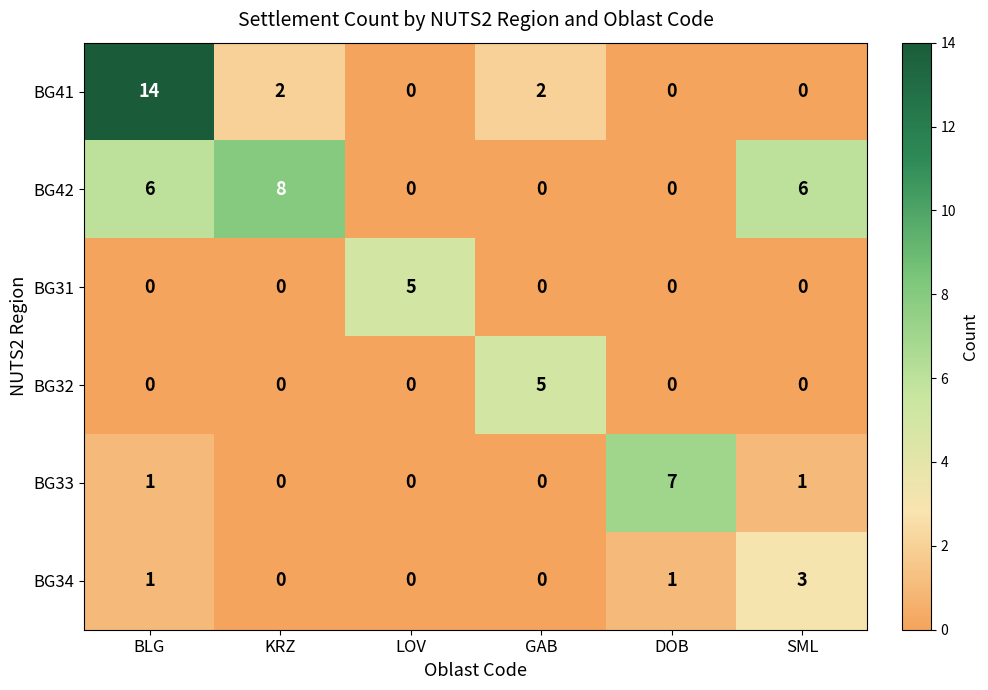

Is it true that BG32 equals -3 at LOV?

False